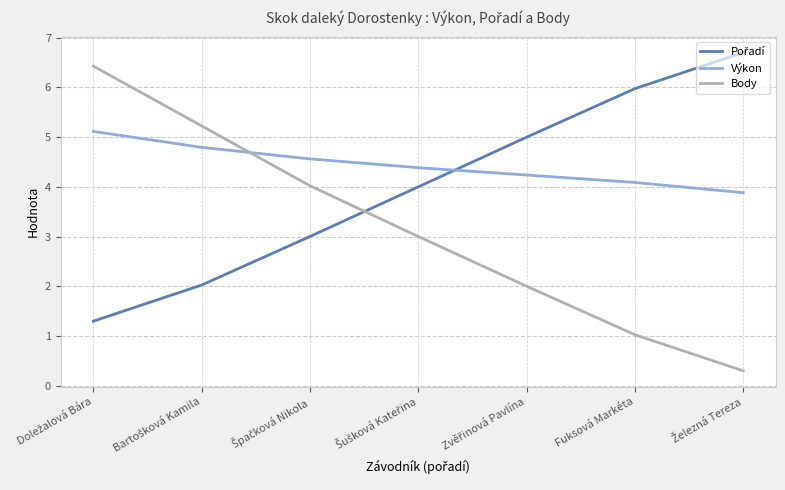

Which series has the largest total across all categories?

Výkon